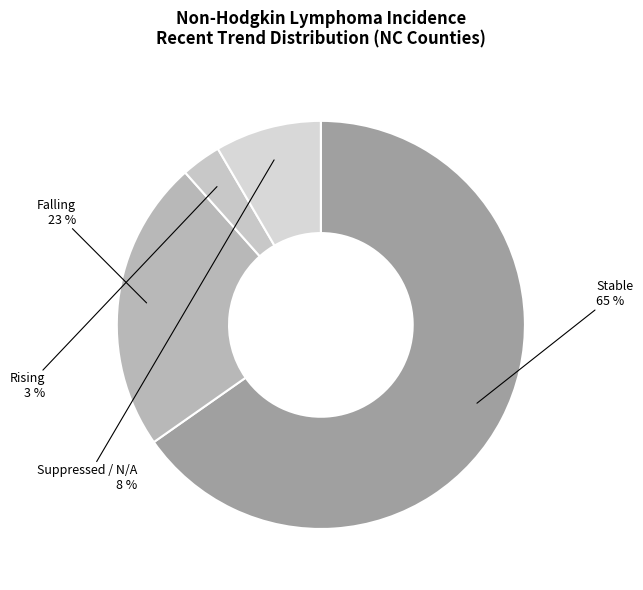

What is the majority slice?

Stable